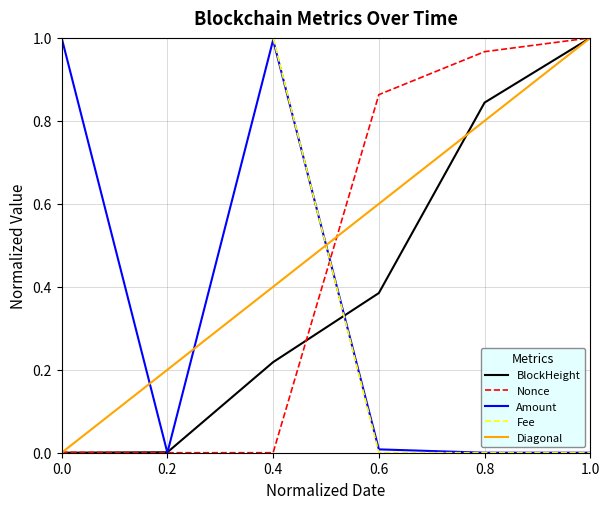

Is it true that Amount equals 1.0 at 0.4?

True